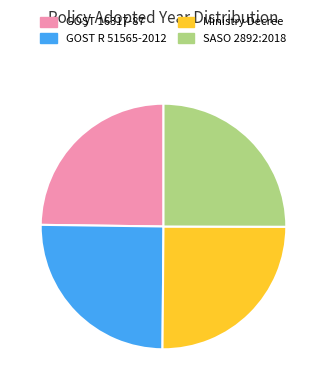

True or false: Ministry Decree accounts for 25% of the total.

True